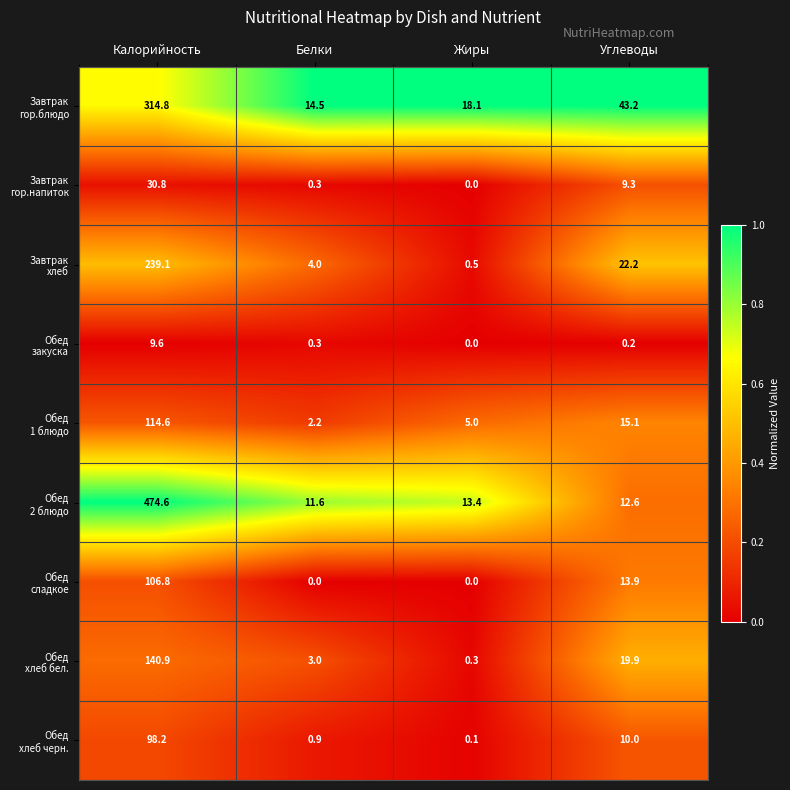

What is the greatest value displayed?

474.6